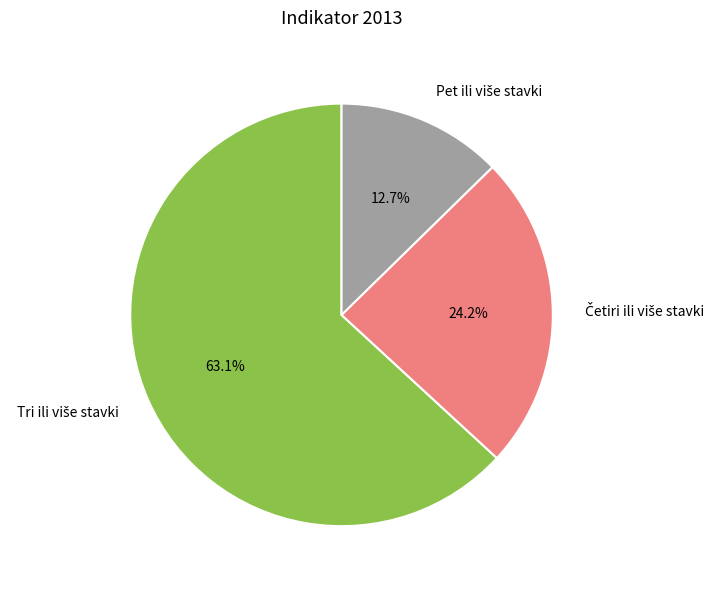

How many segments does this pie chart have?

3